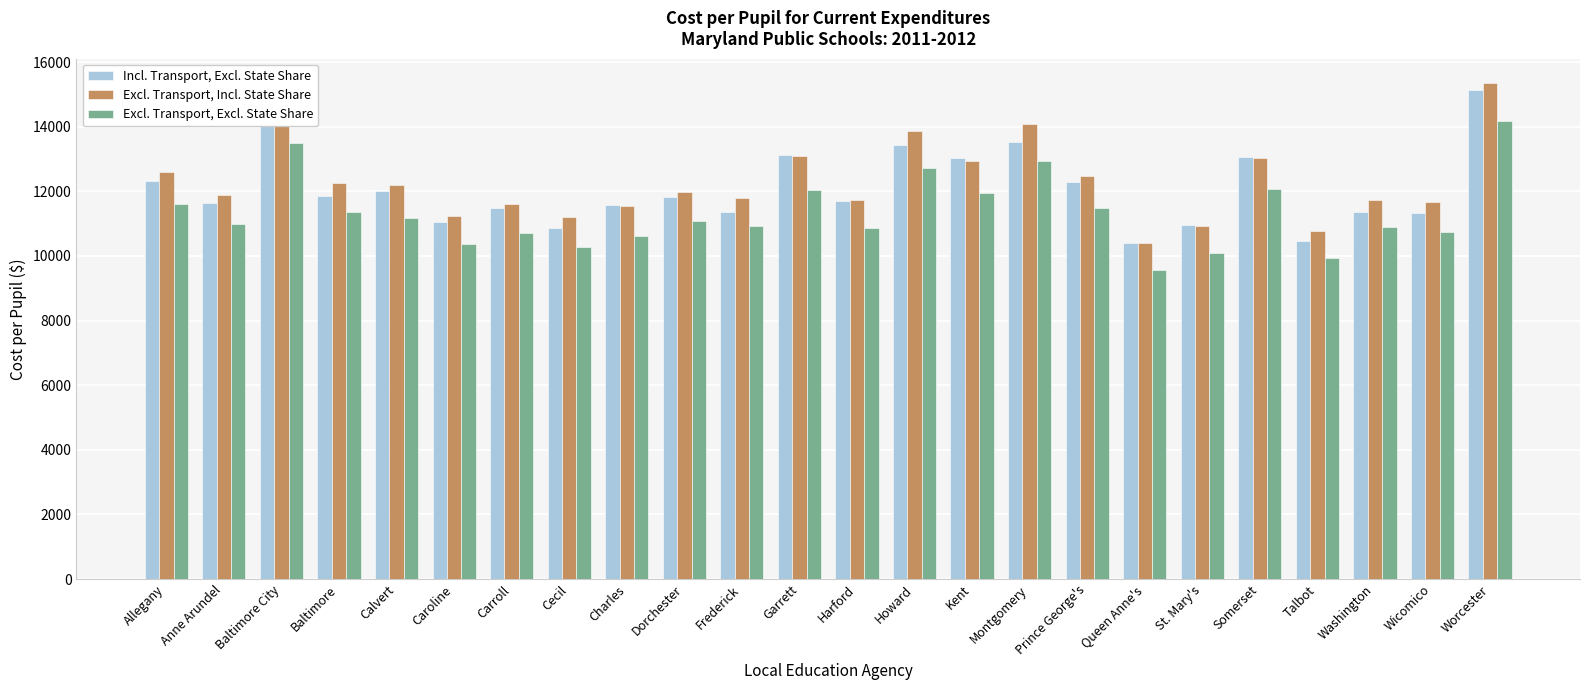

How many data points in Excl. Transport, Excl. State Share are above 11098?

12